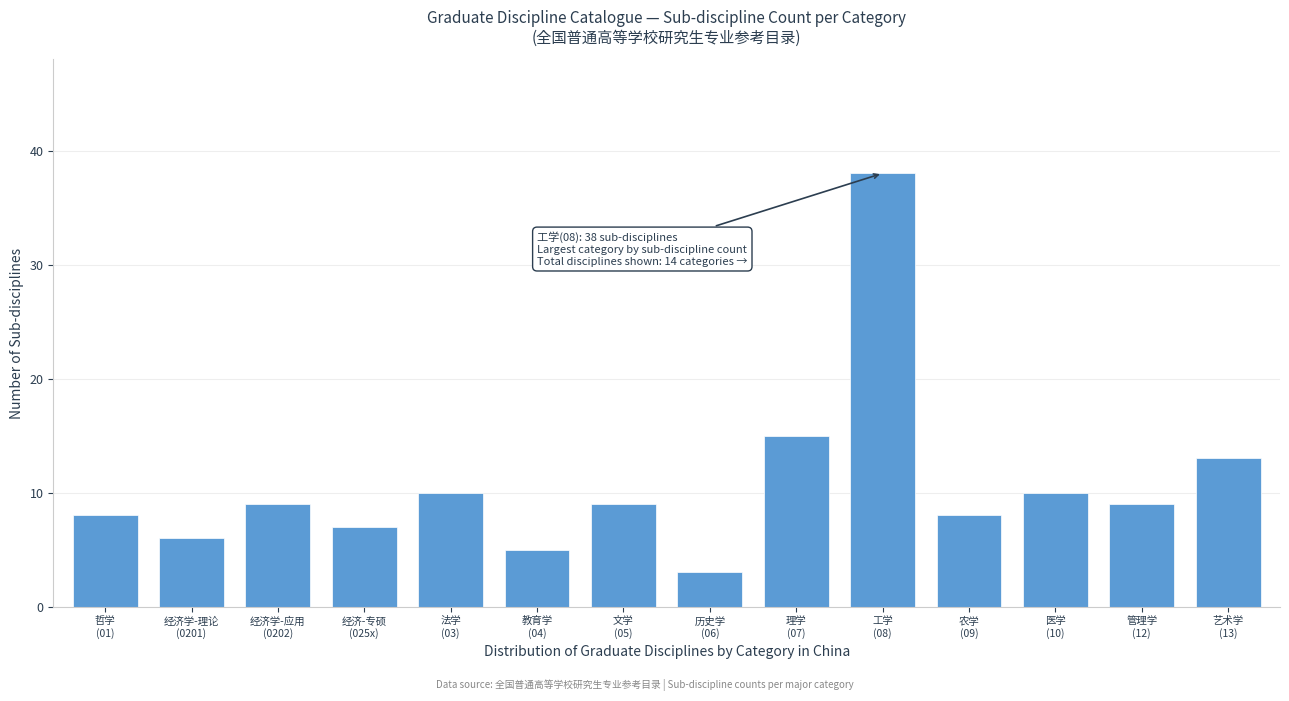

What is the minimum value shown in the chart?

3